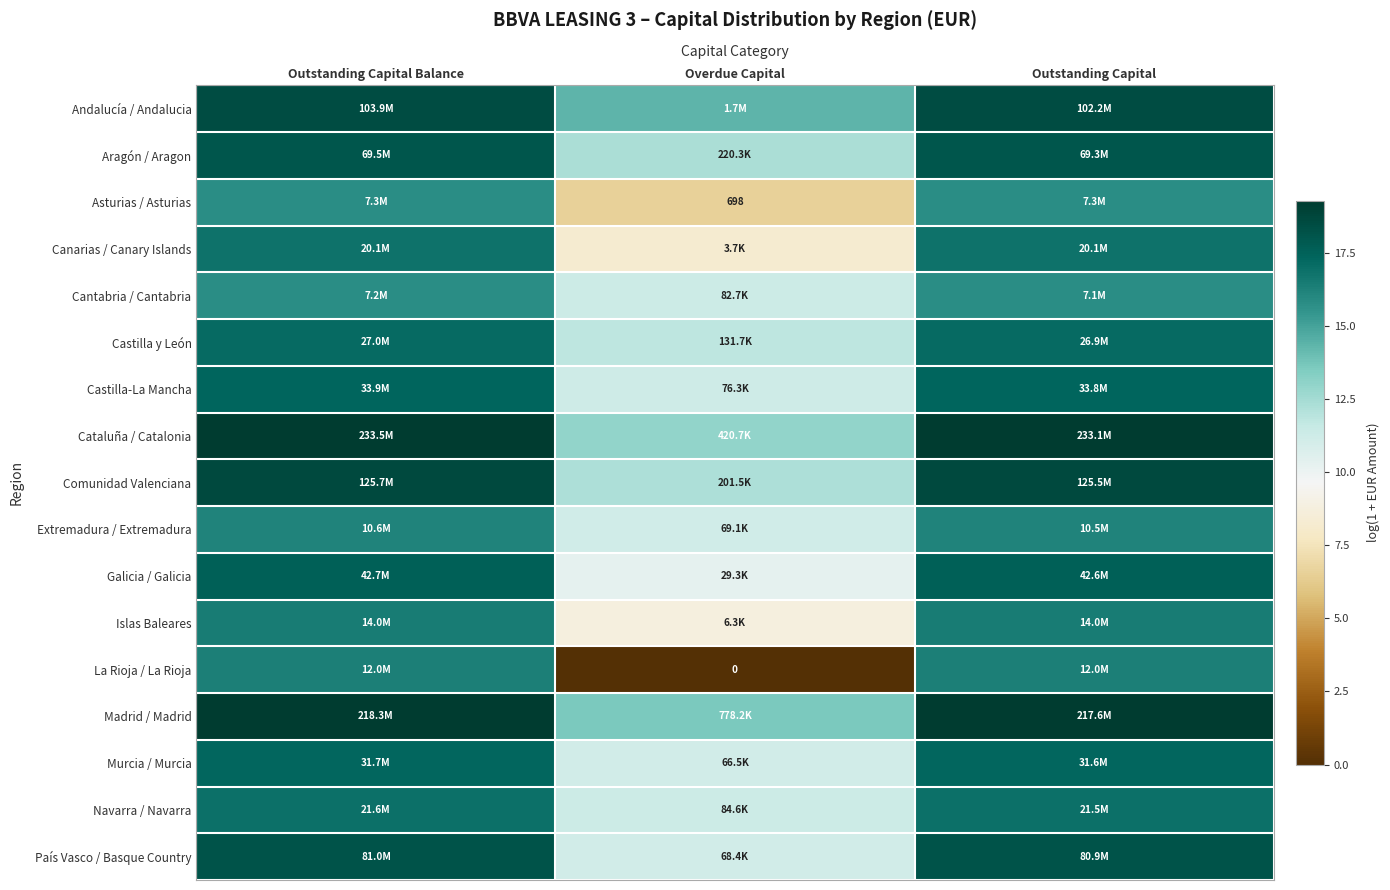

List the series in order of their peak value, highest first.

Cataluña / Catalonia, Madrid / Madrid, Comunidad Valenciana, Andalucía / Andalucia, País Vasco / Basque Country, Aragón / Aragon, Galicia / Galicia, Castilla-La Mancha, Murcia / Murcia, Castilla y León, Navarra / Navarra, Canarias / Canary Islands, Islas Baleares, La Rioja / La Rioja, Extremadura / Extremadura, Asturias / Asturias, Cantabria / Cantabria